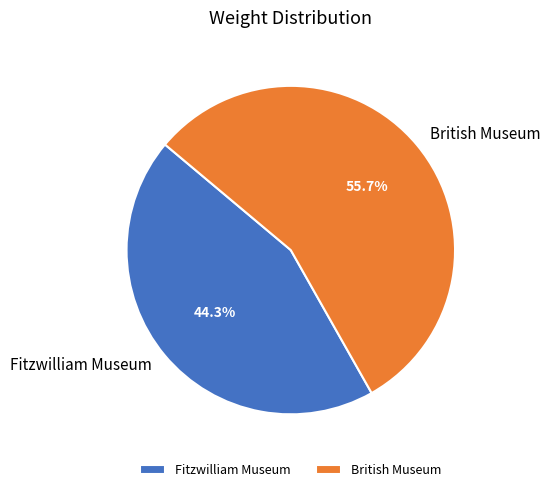

Count the number of slices in the pie.

2